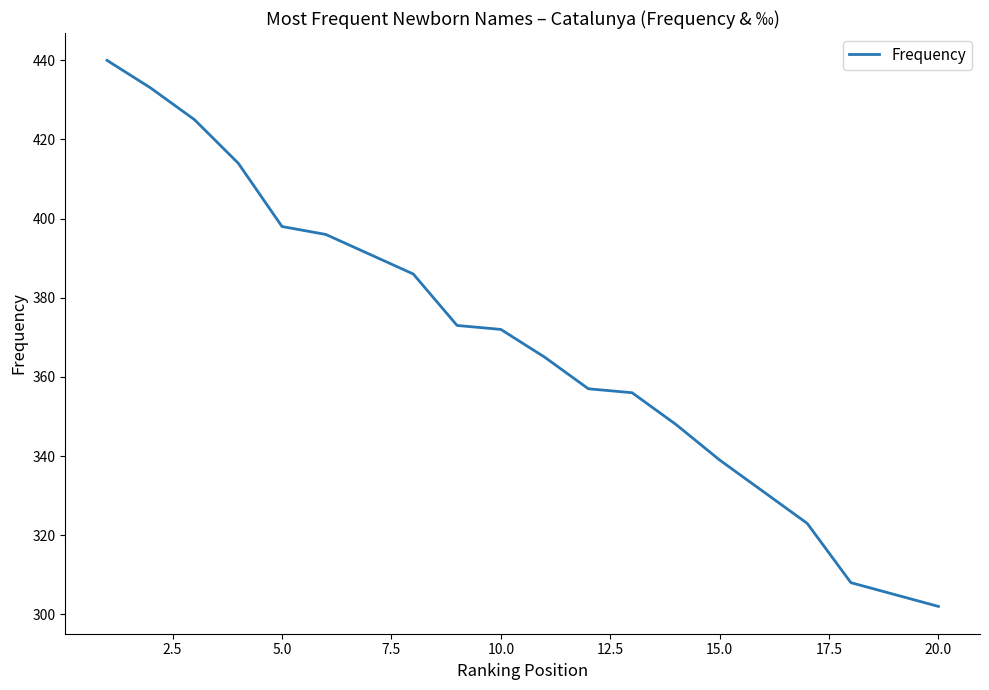

What is the maximum value shown in the chart?

440